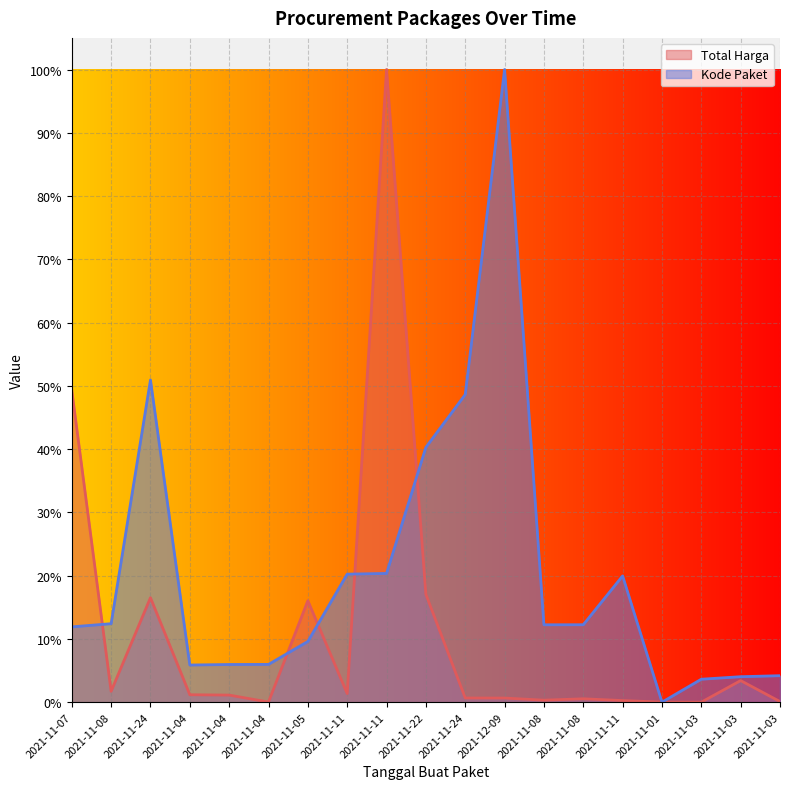

At how many categories does at least one series exceed 0?

19